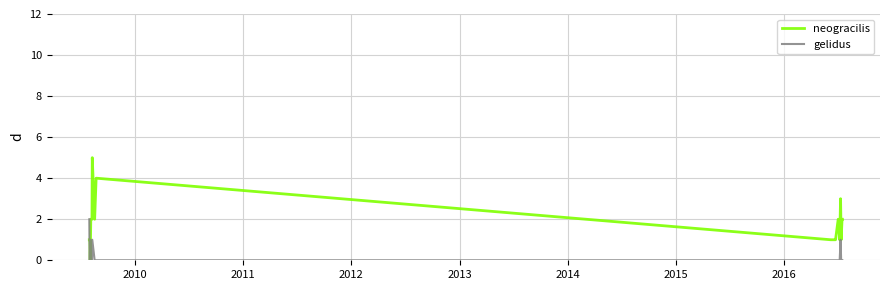

How many gelidus values are between 0 and 1?

17